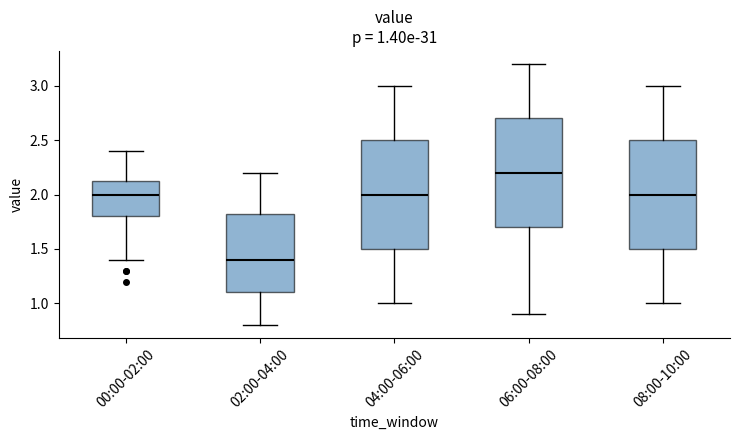

Which box's median line is the lowest?

02:00-04:00